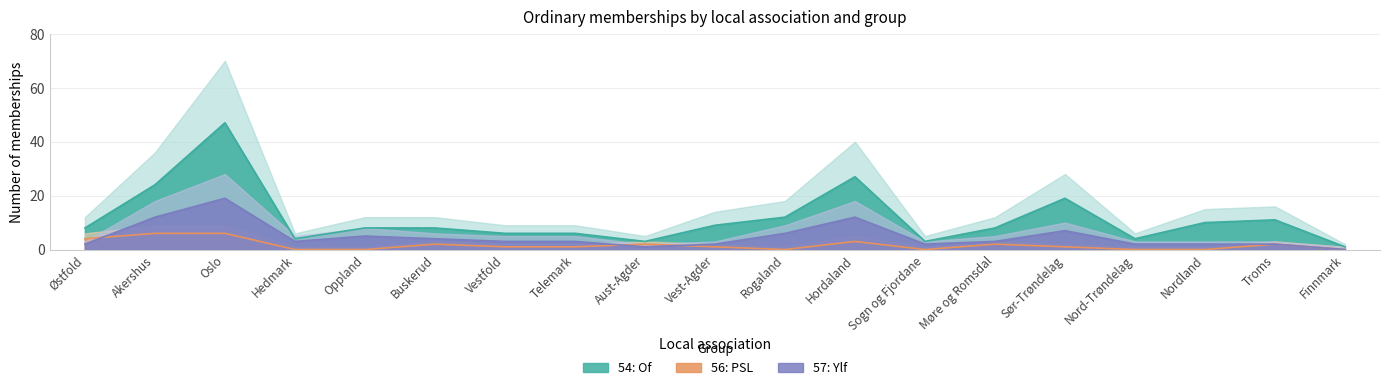

Count the number of data series in this chart.

3